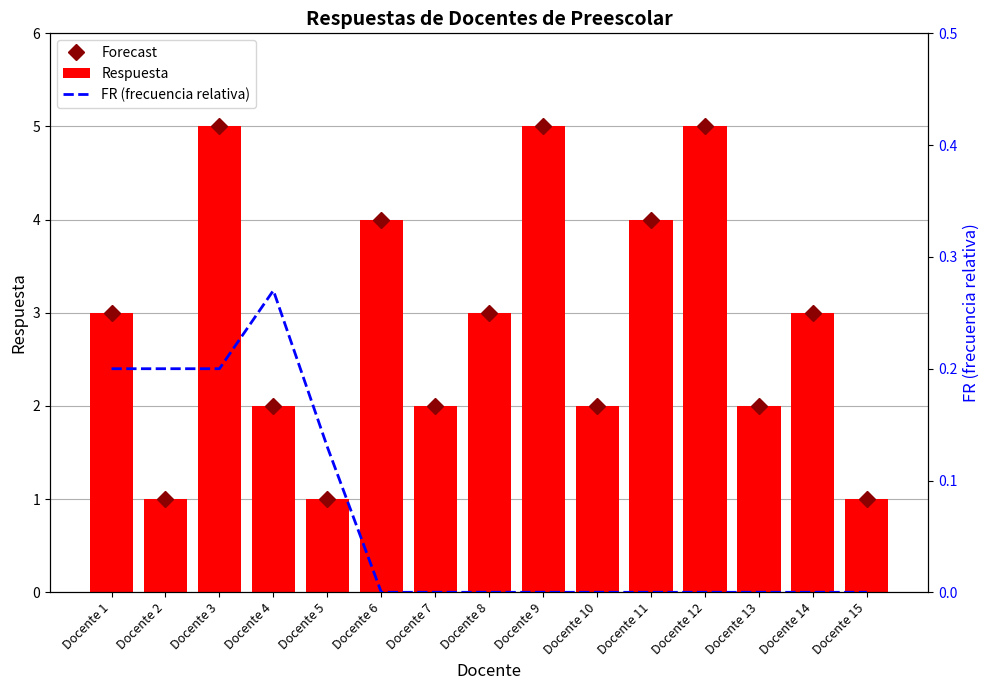

What is the total value across all series at Docente 2?

2.2